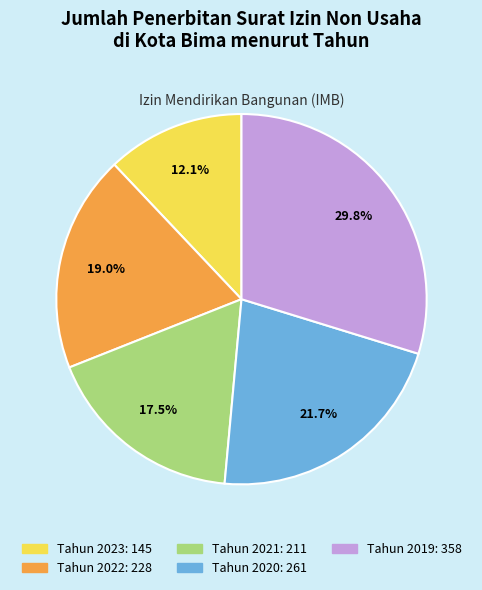

Approximately how many times larger is the value at Tahun 2019 compared to Tahun 2022?

1.6